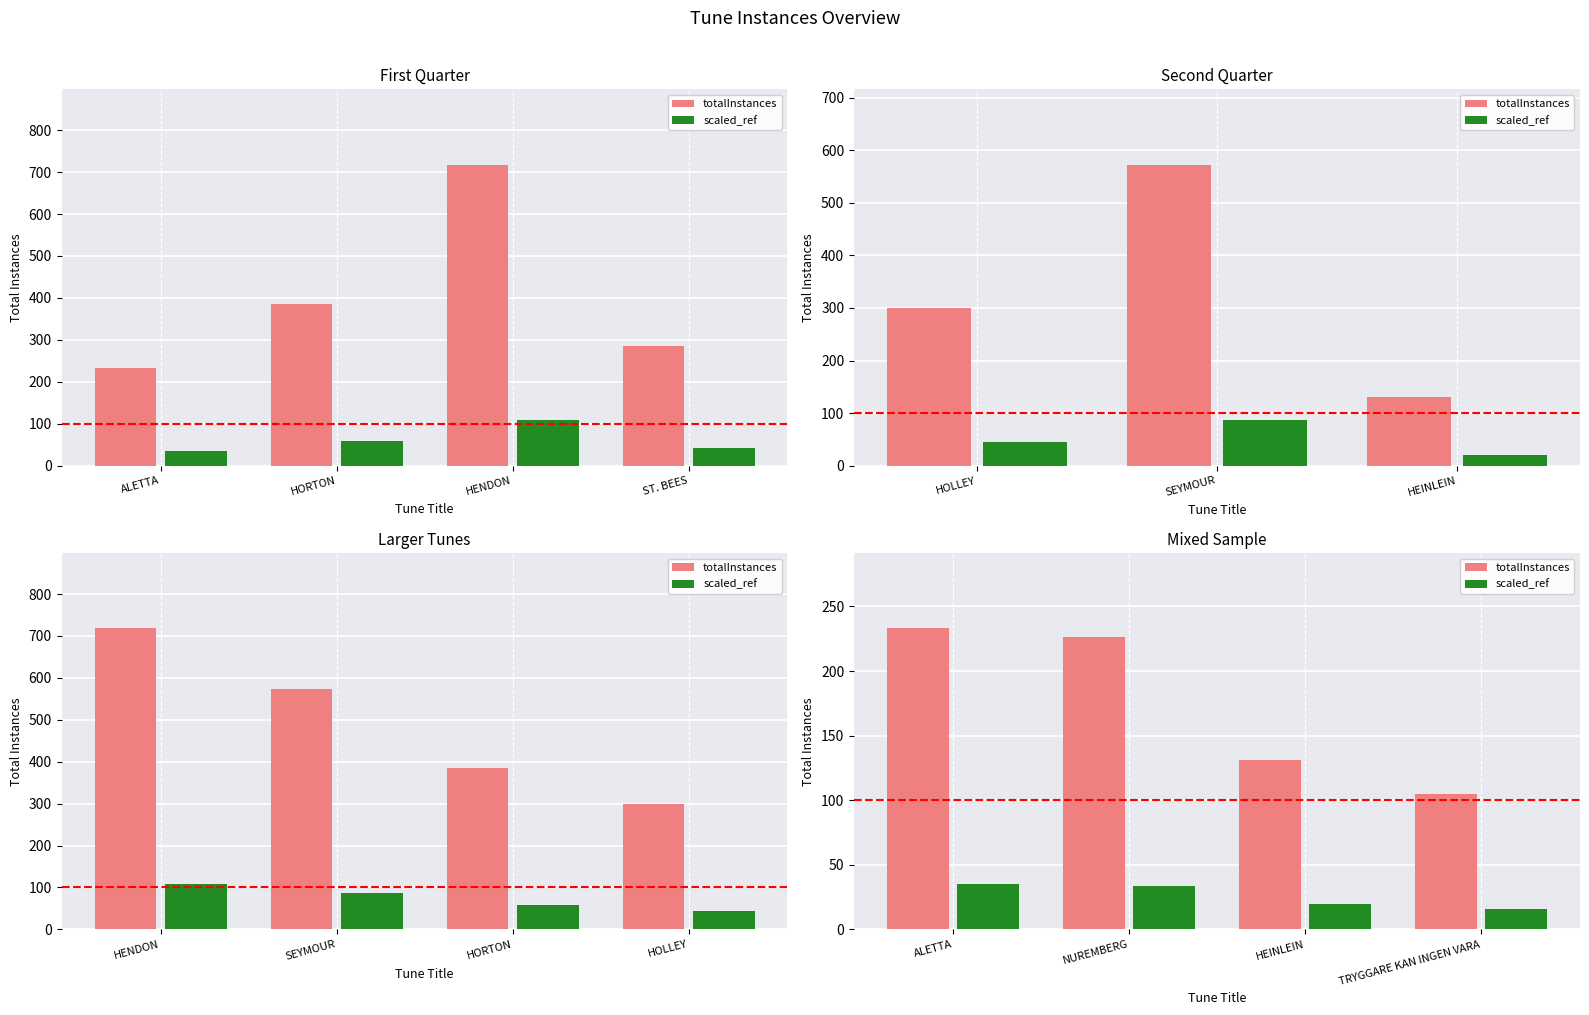

At which category is the sum across all series the highest?

ALETTA